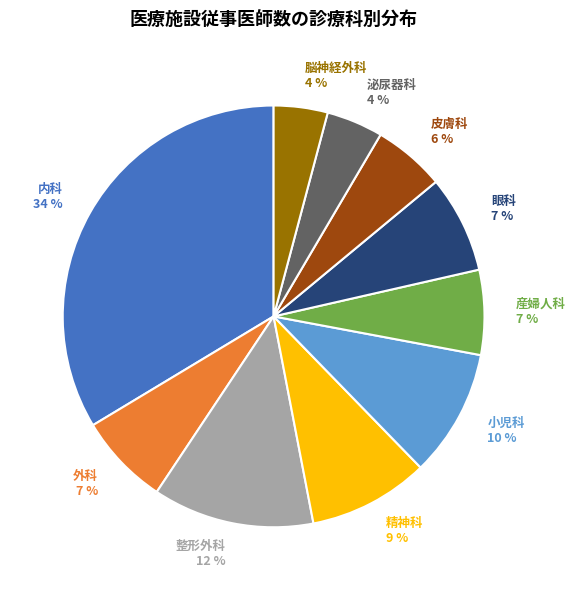

Is it true that 小児科 is 10% of the pie?

True